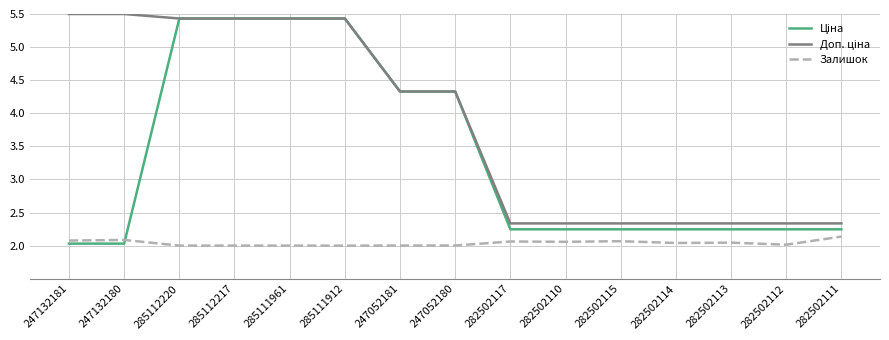

Does the chart have visible grid lines?

Yes